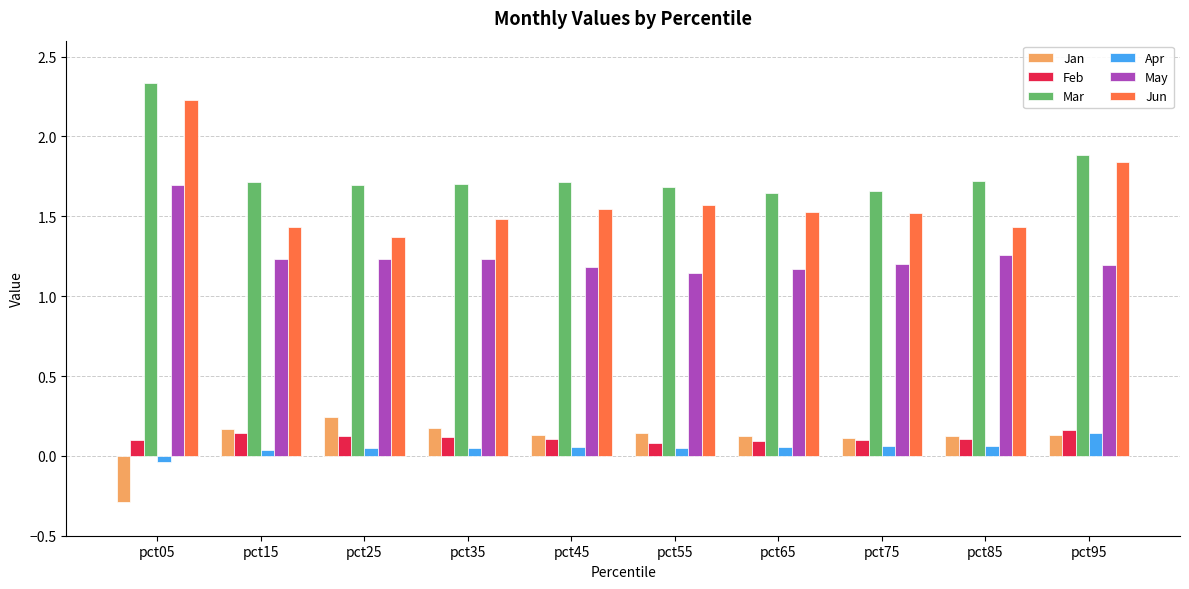

Is it true that Jan equals 0.0 at pct75?

False